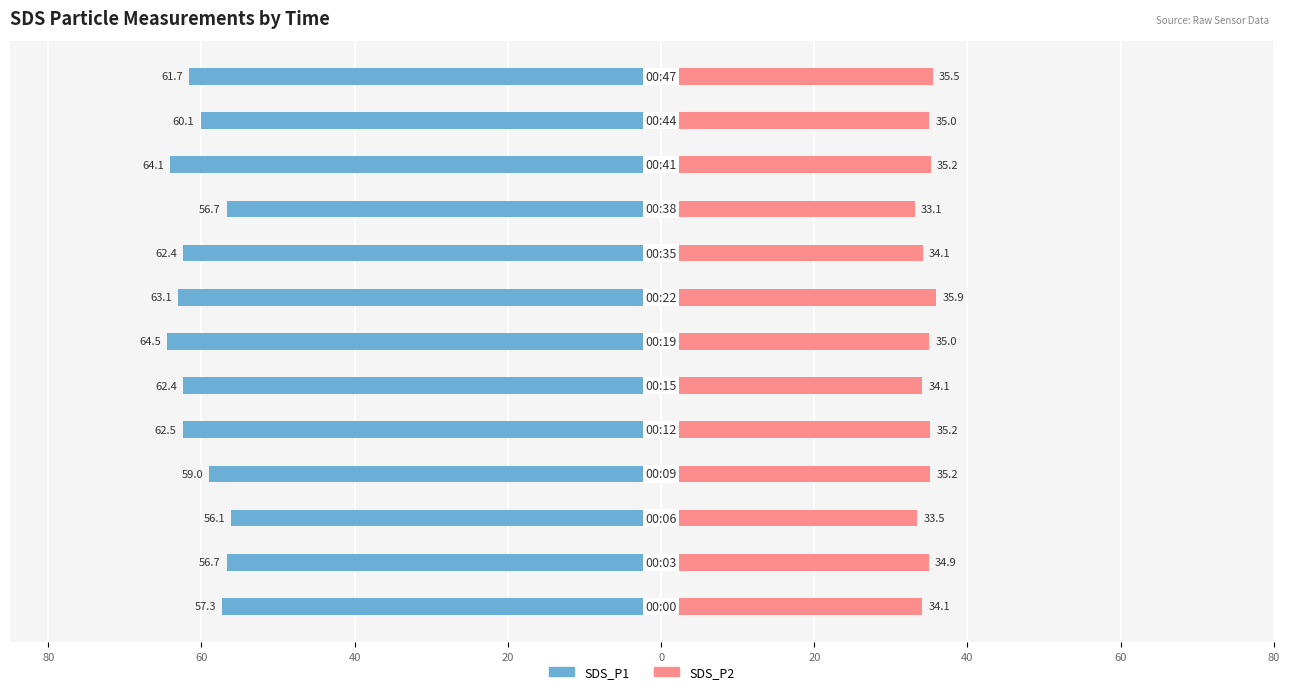

Is it true that SDS_P2 equals 49.1 at 10?

False